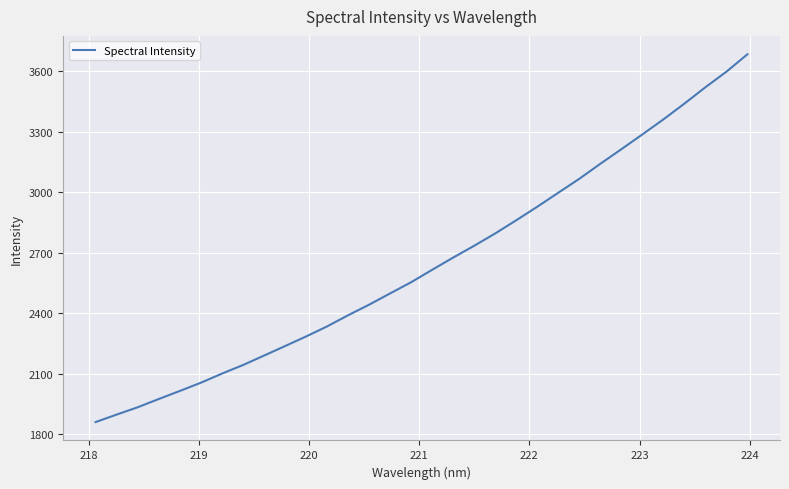

What is the smallest value displayed?

1860.9